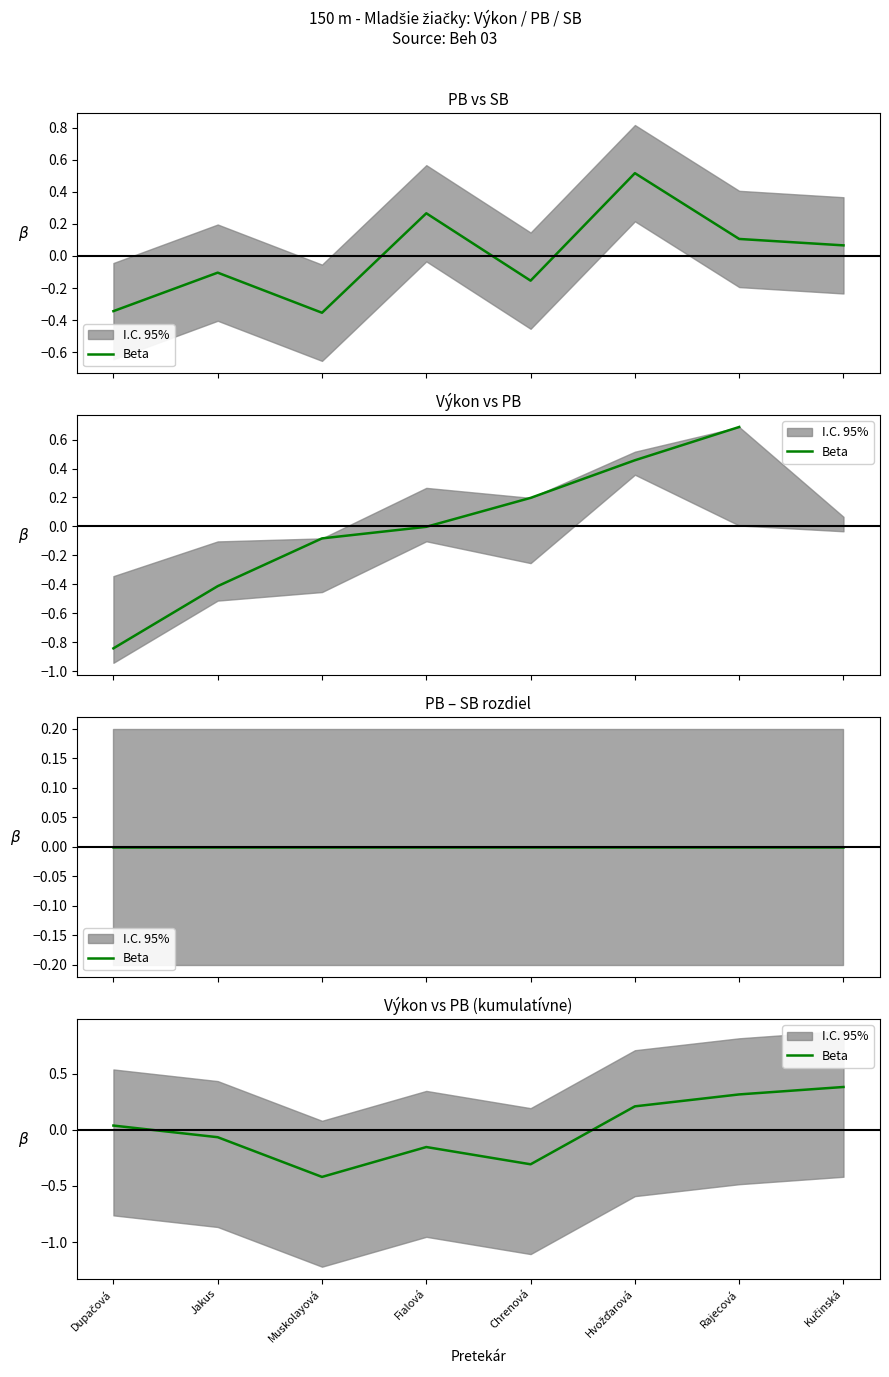

At which category does the data reach its first local peak?

Fialová